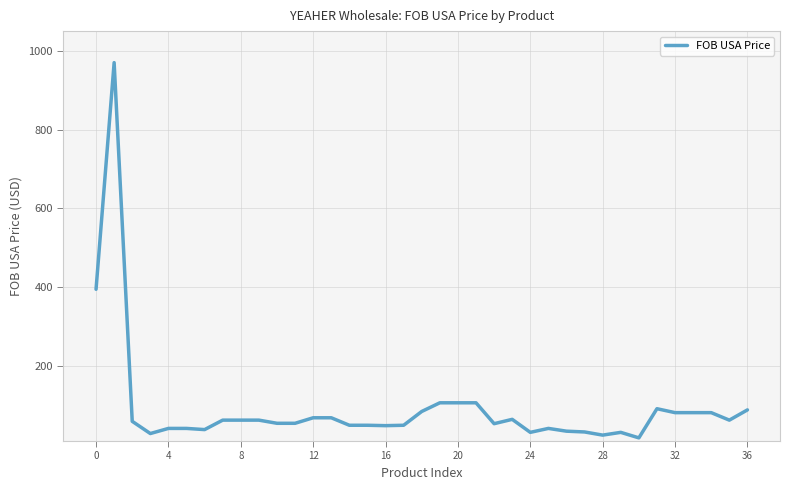

What is the maximum value shown in the chart?

970